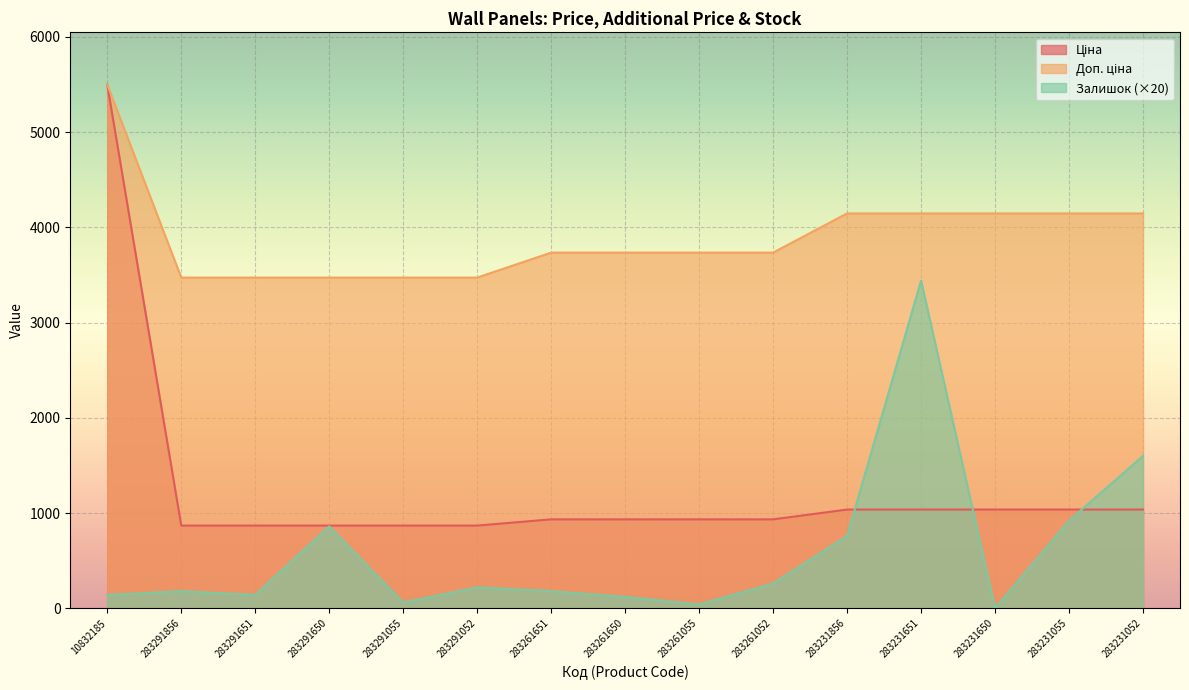

Reading right to left, transcribe all the data shown in this chart.

Ціна: 1036.5	1036.5	1036.5	1036.5	1036.5	933.5	933.5	933.5	933.5	868.0	868.0	868.0	868.0	868.0	5497.3
Доп. ціна: 4145.9	4145.9	4145.9	4145.9	4145.9	3734.2	3734.2	3734.2	3734.2	3472.1	3472.1	3472.1	3472.1	3472.1	5497.3
Залишок: 1600.0	920.0	0.0	3440.0	760.0	260.0	40.0	120.0	180.0	220.0	60.0	860.0	140.0	180.0	140.0